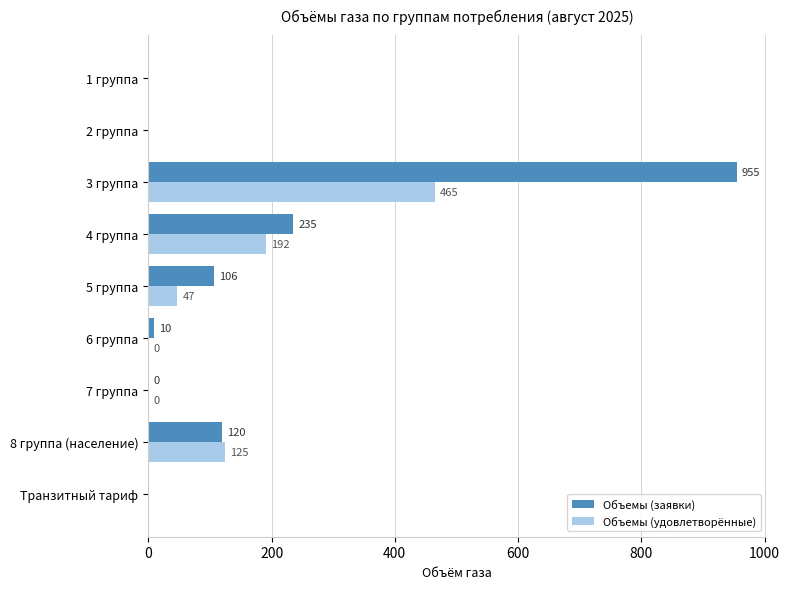

What is the maximum value shown in the chart?

954.8